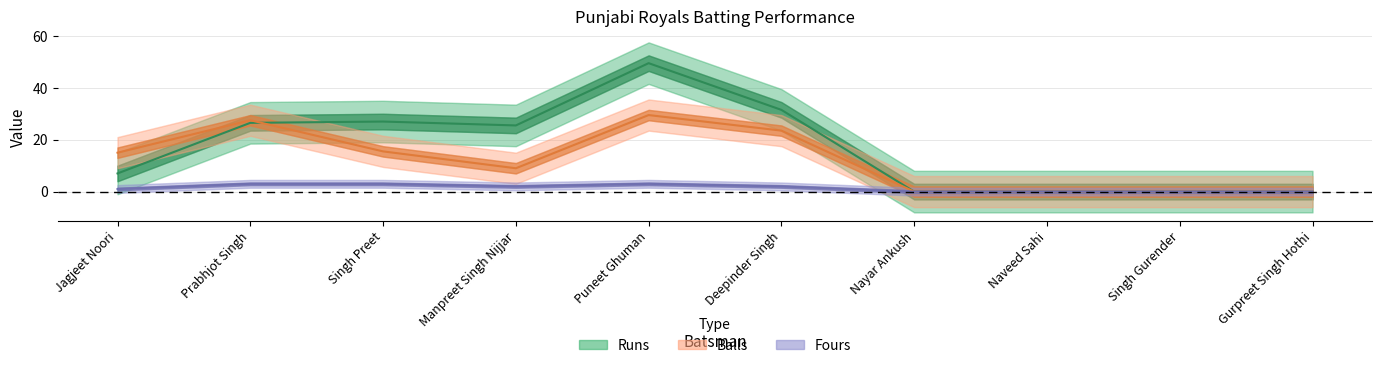

How many positive values does the Fours series have?

6